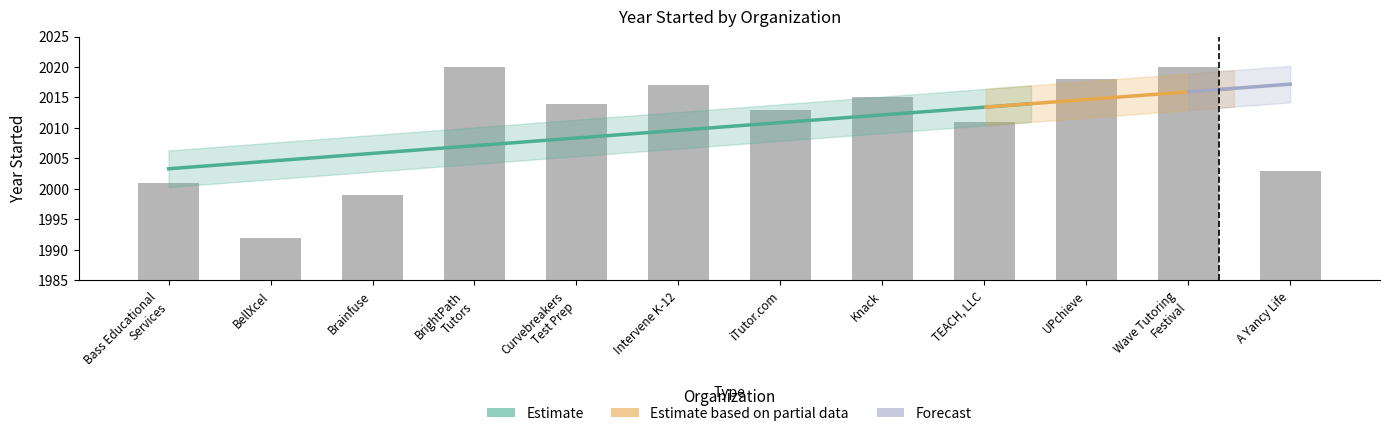

True or false: the data shows 3166 at iTutor.com.

False